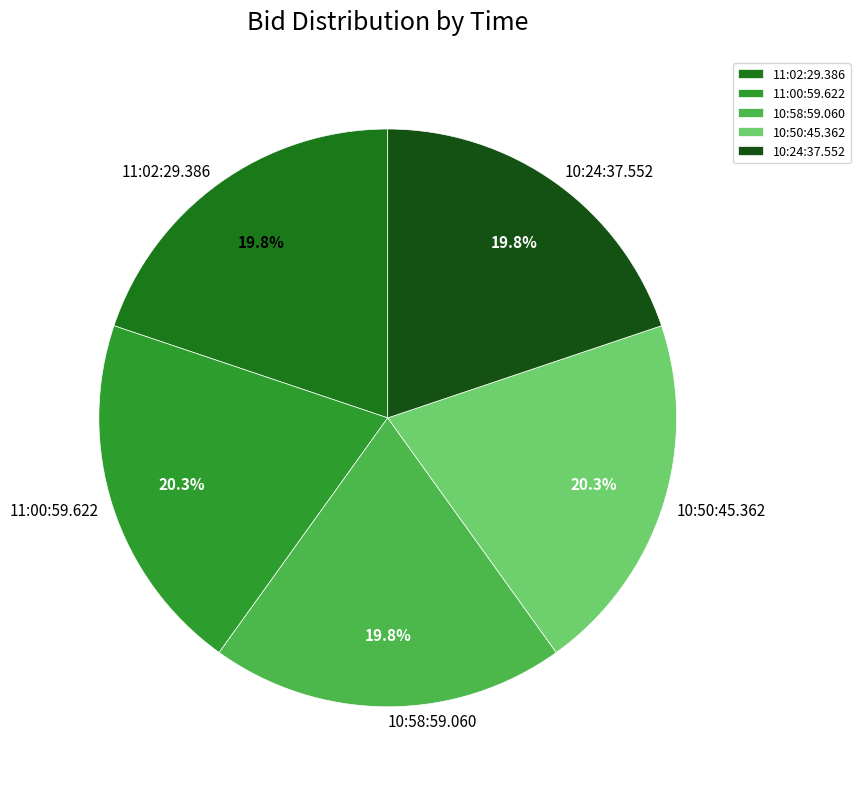

What percentage do 10:24:37.552 and 11:00:59.622 together represent?

40.1%